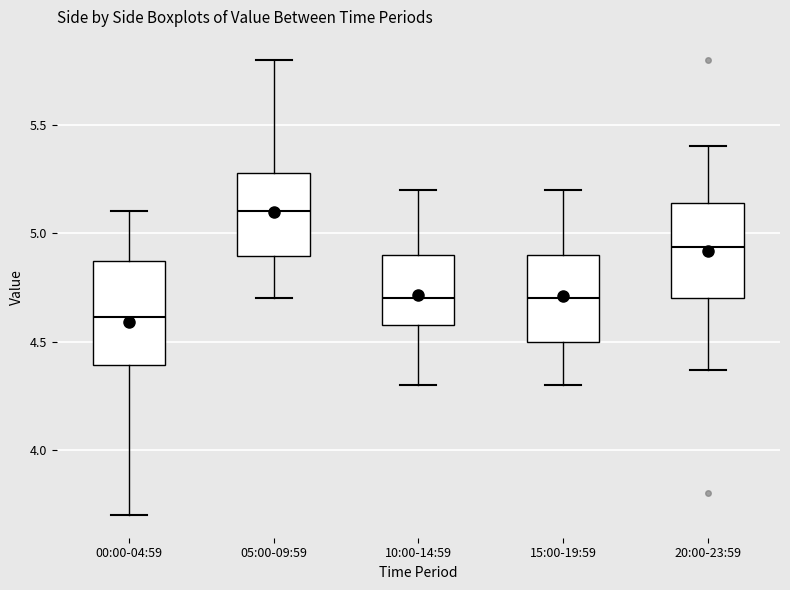

Reading left to right, read every box against the y-axis: the position of its median line, the range the box covers, and the ends of its whiskers. The values are not printed on the chart, so give them approximately, as read against the axis.

00:00-04:59: median 4.60, box 4.40 to 4.85, whiskers 3.70 to 5.10
05:00-09:59: median 5.10, box 4.90 to 5.30, whiskers 4.70 to 5.80
10:00-14:59: median 4.70, box 4.60 to 4.90, whiskers 4.30 to 5.20
15:00-19:59: median 4.70, box 4.50 to 4.90, whiskers 4.30 to 5.20
20:00-23:59: median 4.95, box 4.70 to 5.15, whiskers 4.35 to 5.40